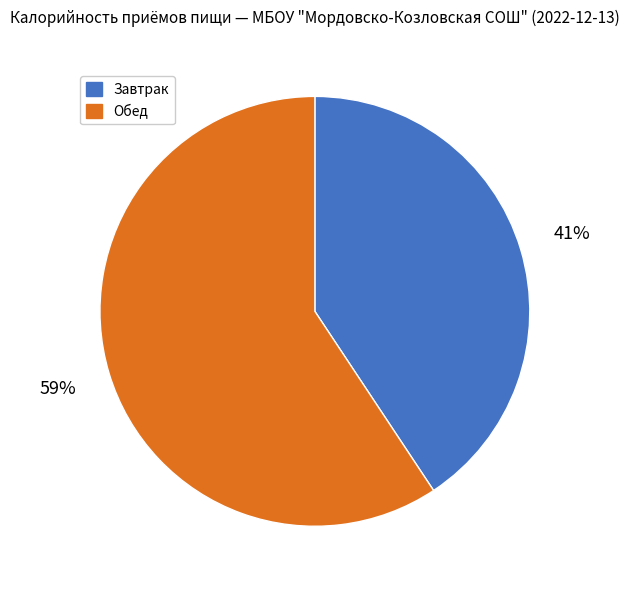

Rank the categories by value from lowest to highest.

Завтрак, Обед